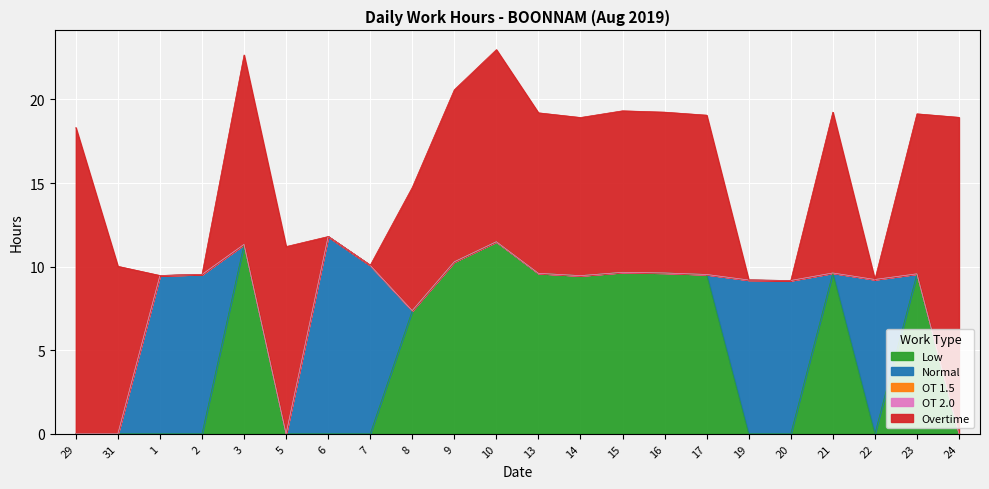

True or false: Overtime and OT 2.0 cross at least once.

False